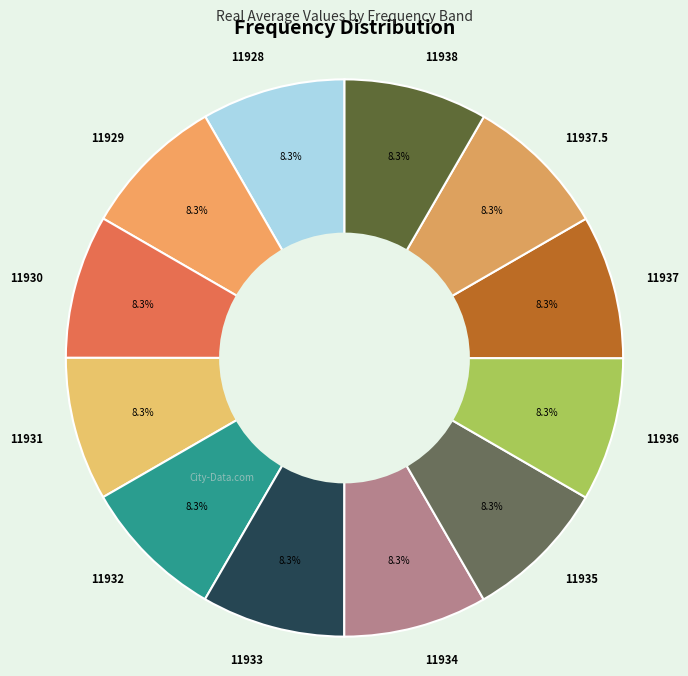

What is the total percentage of 11933 and 11935?

16.7%